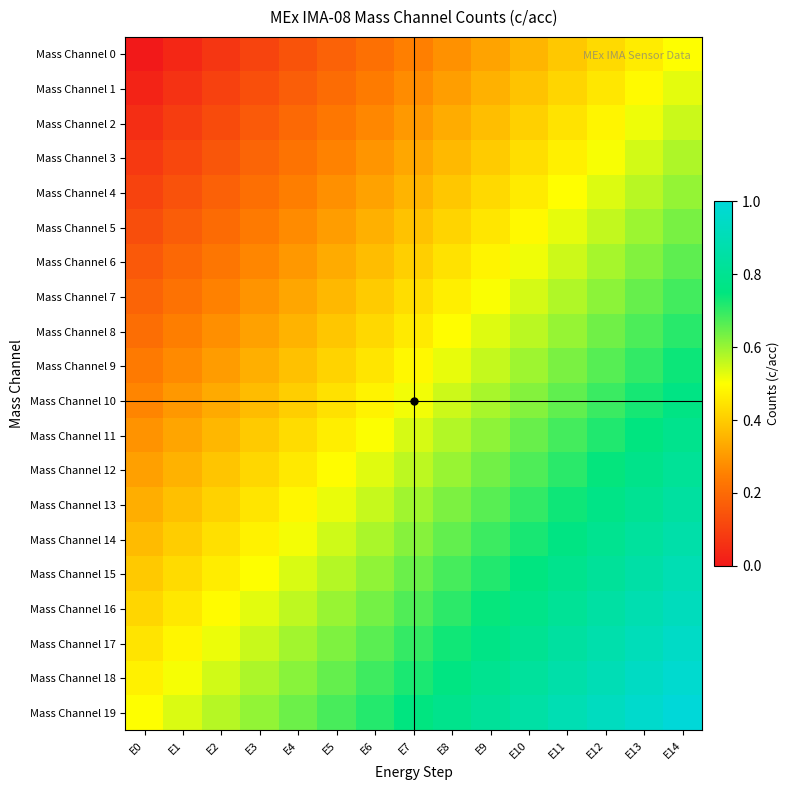

Reading left to right, extract all data points from this chart.

Mass Channel 0: E0=0.0	E1=0.0	E2=0.1	E3=0.1	E4=0.1	E5=0.2	E6=0.2	E7=0.2	E8=0.3	E9=0.3	E10=0.4	E11=0.4	E12=0.4	E13=0.5	E14=0.5
Mass Channel 1: E0=0.0	E1=0.1	E2=0.1	E3=0.1	E4=0.2	E5=0.2	E6=0.2	E7=0.3	E8=0.3	E9=0.3	E10=0.4	E11=0.4	E12=0.5	E13=0.5	E14=0.5
Mass Channel 2: E0=0.1	E1=0.1	E2=0.1	E3=0.2	E4=0.2	E5=0.2	E6=0.3	E7=0.3	E8=0.3	E9=0.4	E10=0.4	E11=0.4	E12=0.5	E13=0.5	E14=0.6
Mass Channel 3: E0=0.1	E1=0.1	E2=0.2	E3=0.2	E4=0.2	E5=0.3	E6=0.3	E7=0.3	E8=0.4	E9=0.4	E10=0.4	E11=0.5	E12=0.5	E13=0.5	E14=0.6
Mass Channel 4: E0=0.1	E1=0.1	E2=0.2	E3=0.2	E4=0.2	E5=0.3	E6=0.3	E7=0.4	E8=0.4	E9=0.4	E10=0.5	E11=0.5	E12=0.5	E13=0.6	E14=0.6
Mass Channel 5: E0=0.1	E1=0.2	E2=0.2	E3=0.2	E4=0.3	E5=0.3	E6=0.3	E7=0.4	E8=0.4	E9=0.5	E10=0.5	E11=0.5	E12=0.6	E13=0.6	E14=0.6
Mass Channel 6: E0=0.2	E1=0.2	E2=0.2	E3=0.3	E4=0.3	E5=0.3	E6=0.4	E7=0.4	E8=0.4	E9=0.5	E10=0.5	E11=0.6	E12=0.6	E13=0.6	E14=0.7
Mass Channel 7: E0=0.2	E1=0.2	E2=0.3	E3=0.3	E4=0.3	E5=0.4	E6=0.4	E7=0.4	E8=0.5	E9=0.5	E10=0.5	E11=0.6	E12=0.6	E13=0.6	E14=0.7
Mass Channel 8: E0=0.2	E1=0.2	E2=0.3	E3=0.3	E4=0.4	E5=0.4	E6=0.4	E7=0.5	E8=0.5	E9=0.5	E10=0.6	E11=0.6	E12=0.6	E13=0.7	E14=0.7
Mass Channel 9: E0=0.2	E1=0.3	E2=0.3	E3=0.3	E4=0.4	E5=0.4	E6=0.5	E7=0.5	E8=0.5	E9=0.6	E10=0.6	E11=0.6	E12=0.7	E13=0.7	E14=0.7
Mass Channel 10: E0=0.3	E1=0.3	E2=0.3	E3=0.4	E4=0.4	E5=0.4	E6=0.5	E7=0.5	E8=0.5	E9=0.6	E10=0.6	E11=0.7	E12=0.7	E13=0.7	E14=0.8
Mass Channel 11: E0=0.3	E1=0.3	E2=0.4	E3=0.4	E4=0.4	E5=0.5	E6=0.5	E7=0.5	E8=0.6	E9=0.6	E10=0.6	E11=0.7	E12=0.7	E13=0.8	E14=0.8
Mass Channel 12: E0=0.3	E1=0.4	E2=0.4	E3=0.4	E4=0.5	E5=0.5	E6=0.5	E7=0.6	E8=0.6	E9=0.6	E10=0.7	E11=0.7	E12=0.7	E13=0.8	E14=0.8
Mass Channel 13: E0=0.3	E1=0.4	E2=0.4	E3=0.4	E4=0.5	E5=0.5	E6=0.6	E7=0.6	E8=0.6	E9=0.7	E10=0.7	E11=0.7	E12=0.8	E13=0.8	E14=0.8
Mass Channel 14: E0=0.4	E1=0.4	E2=0.4	E3=0.5	E4=0.5	E5=0.5	E6=0.6	E7=0.6	E8=0.7	E9=0.7	E10=0.7	E11=0.8	E12=0.8	E13=0.8	E14=0.9
Mass Channel 15: E0=0.4	E1=0.4	E2=0.5	E3=0.5	E4=0.5	E5=0.6	E6=0.6	E7=0.6	E8=0.7	E9=0.7	E10=0.8	E11=0.8	E12=0.8	E13=0.9	E14=0.9
Mass Channel 16: E0=0.4	E1=0.5	E2=0.5	E3=0.5	E4=0.6	E5=0.6	E6=0.6	E7=0.7	E8=0.7	E9=0.7	E10=0.8	E11=0.8	E12=0.8	E13=0.9	E14=0.9
Mass Channel 17: E0=0.4	E1=0.5	E2=0.5	E3=0.6	E4=0.6	E5=0.6	E6=0.7	E7=0.7	E8=0.7	E9=0.8	E10=0.8	E11=0.8	E12=0.9	E13=0.9	E14=0.9
Mass Channel 18: E0=0.5	E1=0.5	E2=0.5	E3=0.6	E4=0.6	E5=0.7	E6=0.7	E7=0.7	E8=0.8	E9=0.8	E10=0.8	E11=0.9	E12=0.9	E13=0.9	E14=1.0
Mass Channel 19: E0=0.5	E1=0.5	E2=0.6	E3=0.6	E4=0.6	E5=0.7	E6=0.7	E7=0.8	E8=0.8	E9=0.8	E10=0.9	E11=0.9	E12=0.9	E13=1.0	E14=1.0